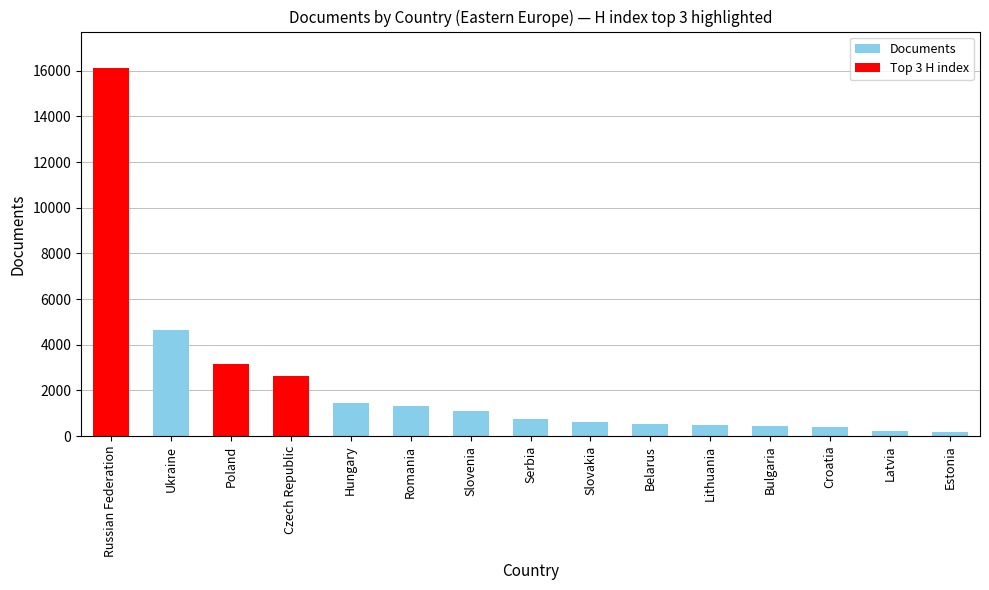

Read the value at Poland.

3158